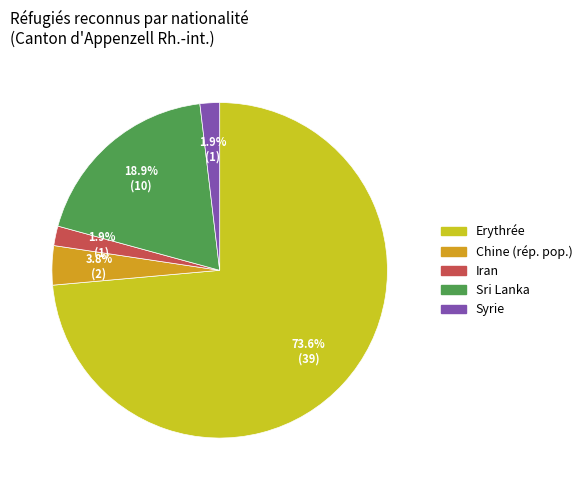

What percentage is the Iran slice, to the nearest percent?

2%